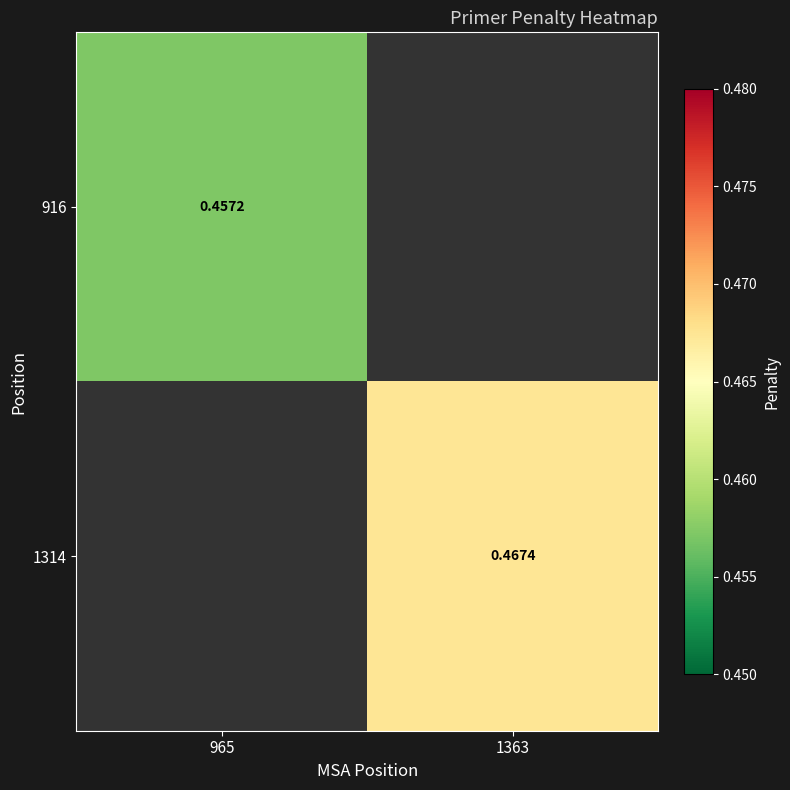

Is the value of 1314 at 1363 greater than the value of 916 at 965?

Yes